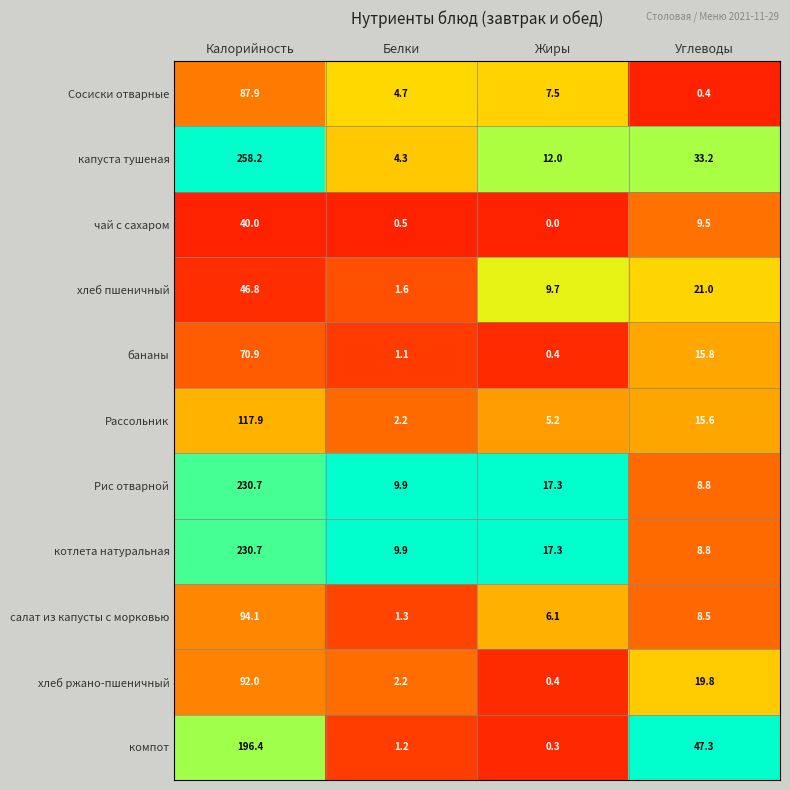

What is the difference between the бананы values at Углеводы and Жиры?

15.4